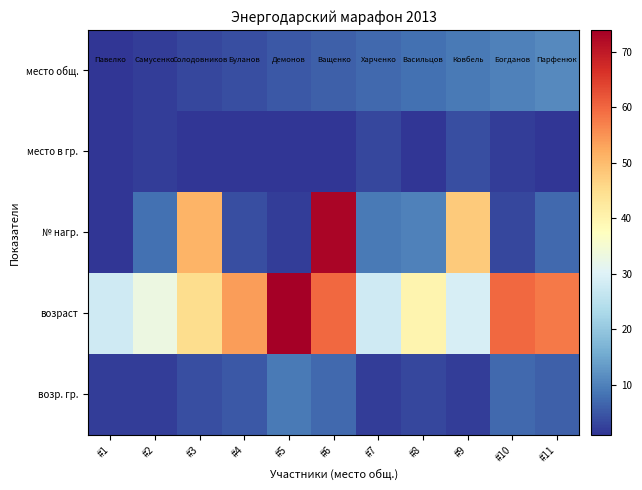

Rank the series by their maximum value, from lowest to highest.

место в гр., возр. гр., место общ., № нагр., возраст